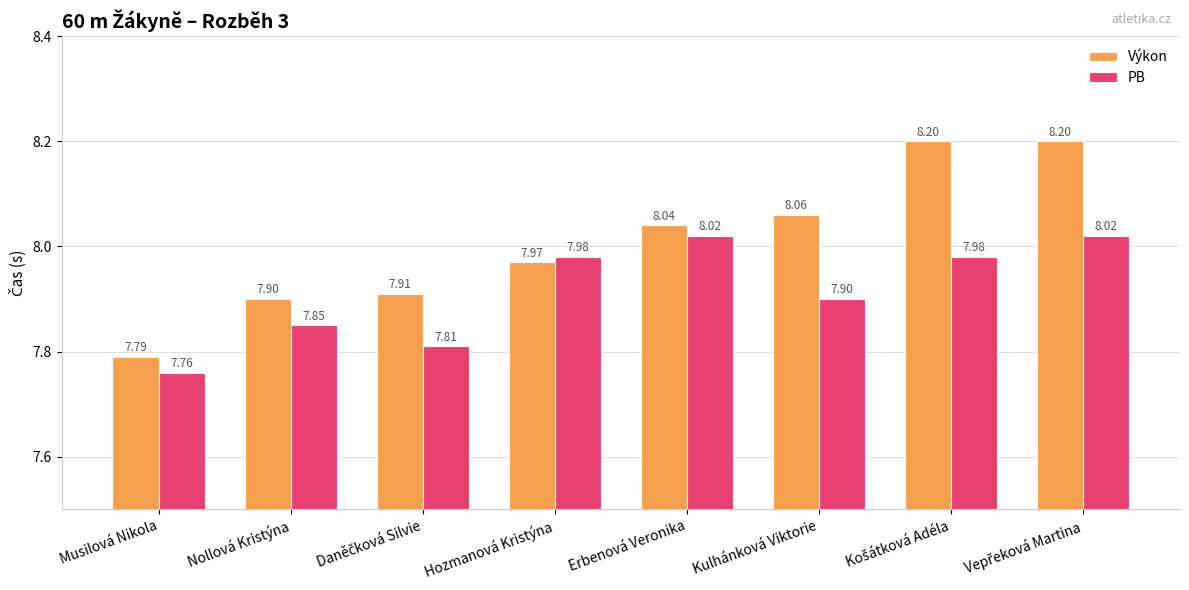

How many groups of bars are there?

8